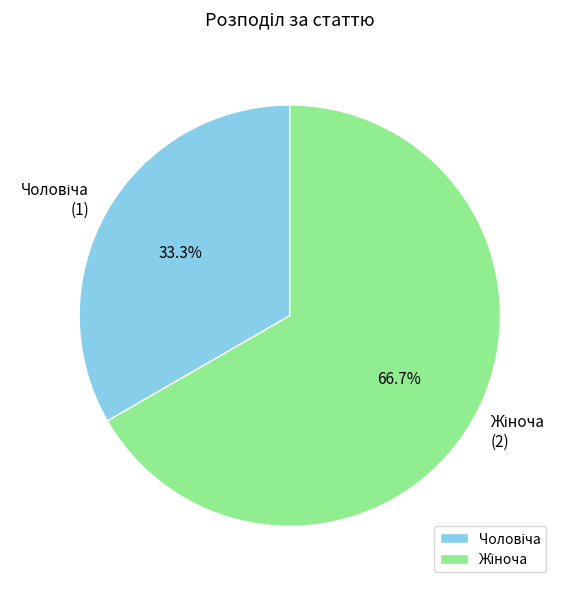

To the nearest percent, what is the average slice percentage?

50%